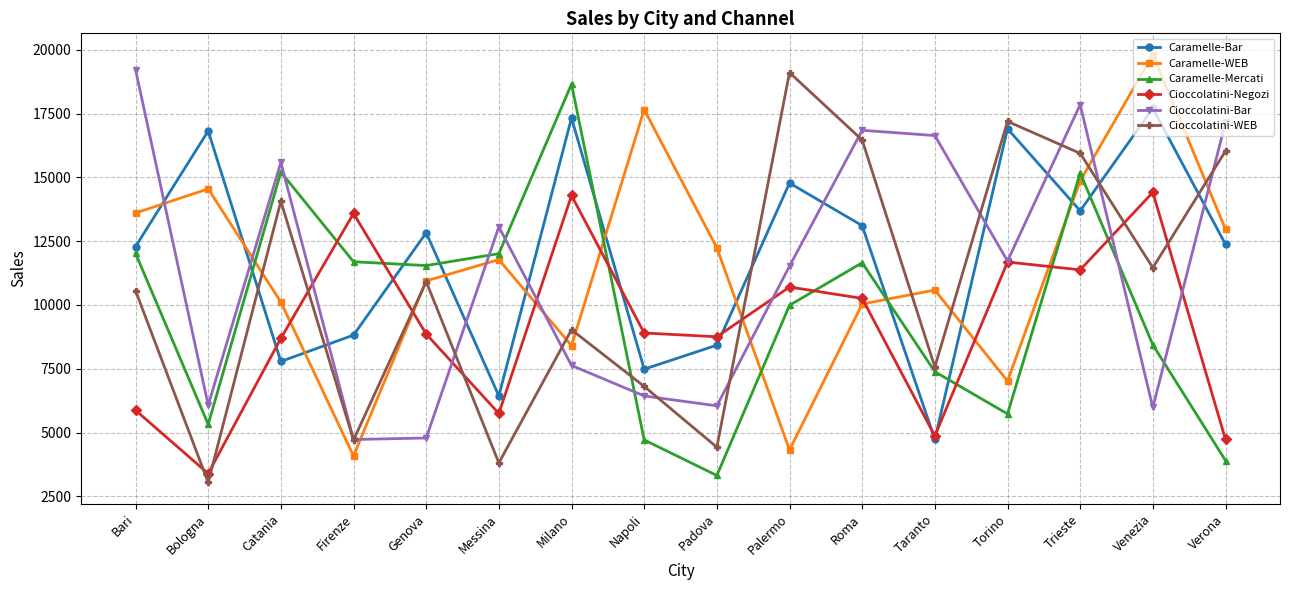

Read the Caramelle-Mercati value at Palermo.

9989